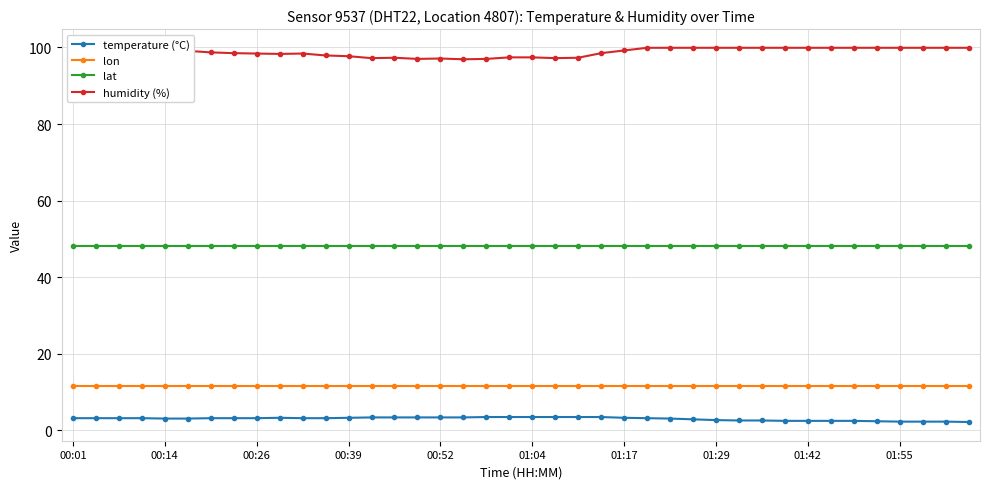

What are all the series names shown in the legend?

temperature (°C), lon, lat, humidity (%)